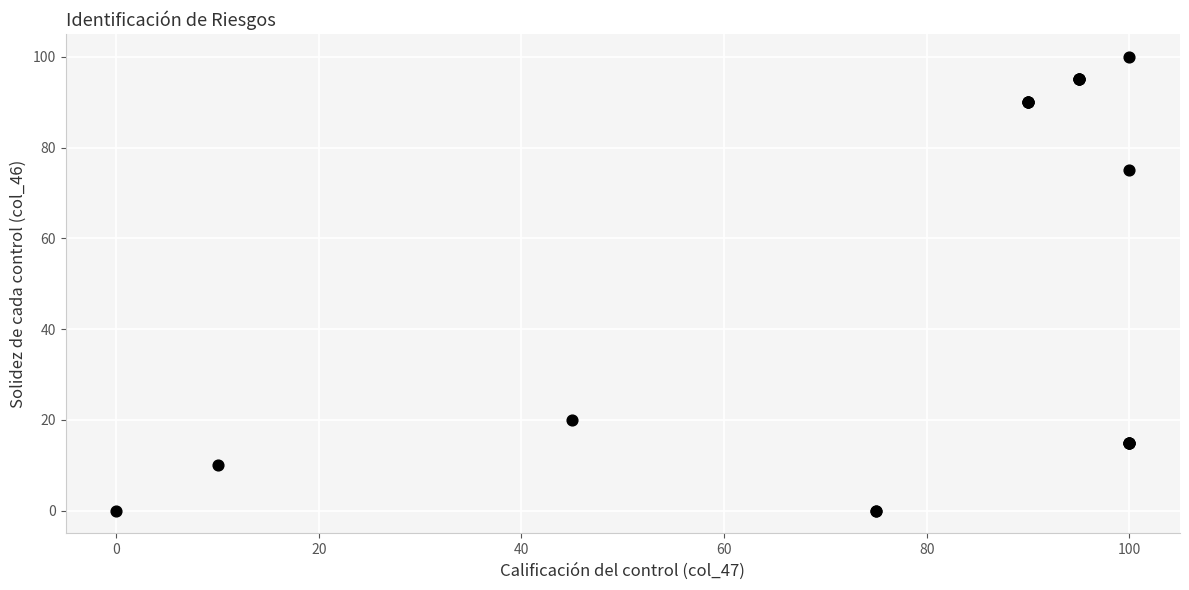

What Y value in the scatter plot is closest to 50?

75